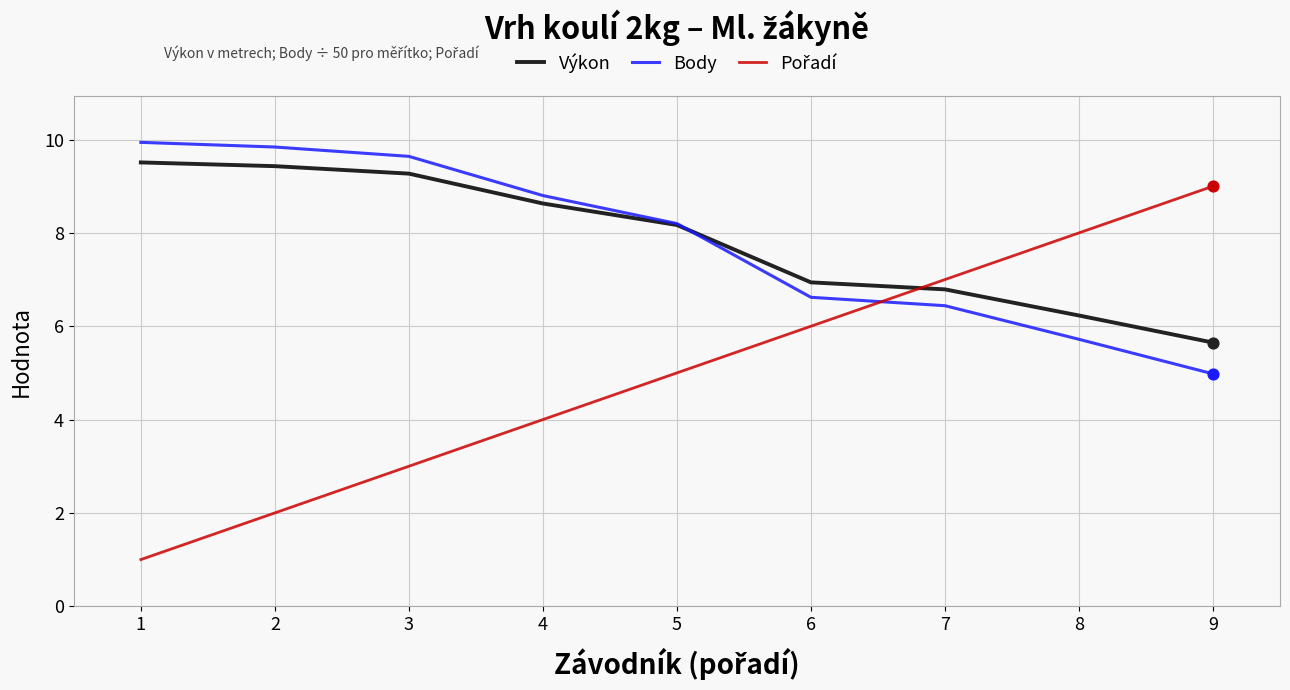

Is the value of Body at 5 greater than the value of Výkon at 4?

No